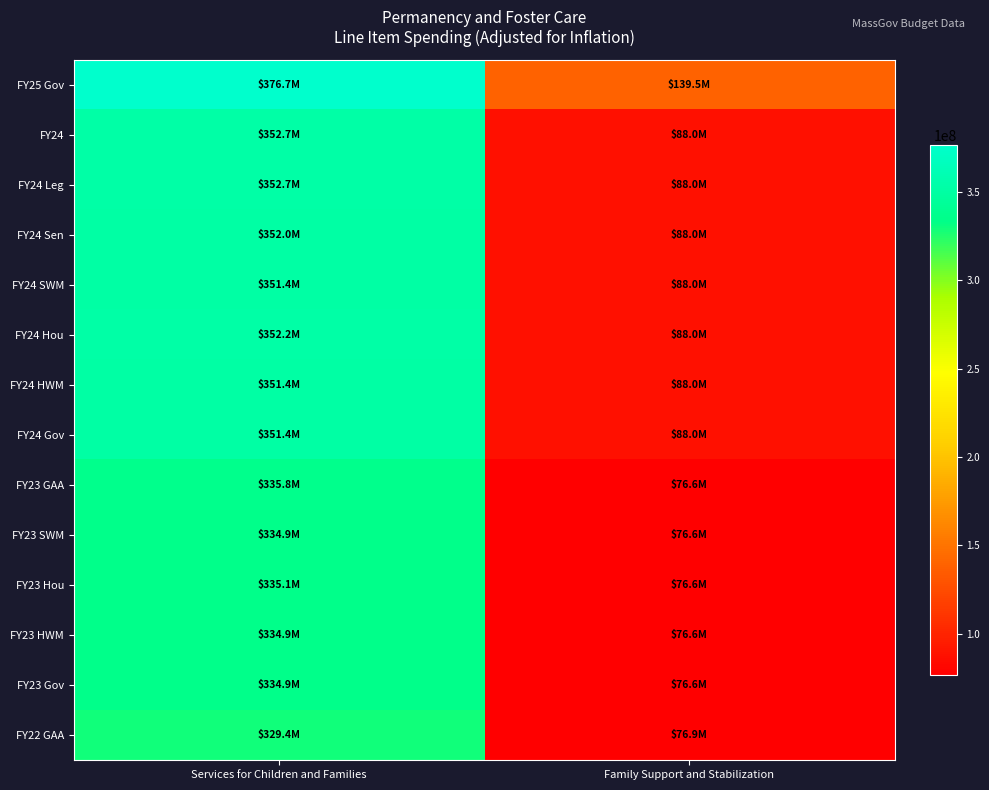

Reading right to left, what are all the values shown in this chart?

FY25 Gov: Family Support and Stabilization=139539127	Services for Children and Families=376723635
FY24: Family Support and Stabilization=87979366	Services for Children and Families=352691008
FY24 Leg: Family Support and Stabilization=87979366	Services for Children and Families=352691008
FY24 Sen: Family Support and Stabilization=87979366	Services for Children and Families=351972361
FY24 SWM: Family Support and Stabilization=87979366	Services for Children and Families=351437093
FY24 Hou: Family Support and Stabilization=87979366	Services for Children and Families=352230083
FY24 HWM: Family Support and Stabilization=87979366	Services for Children and Families=351437093
FY24 Gov: Family Support and Stabilization=87979366	Services for Children and Families=351437093
FY23 GAA: Family Support and Stabilization=76627064	Services for Children and Families=335841114
FY23 SWM: Family Support and Stabilization=76627064	Services for Children and Families=334893245
FY23 Hou: Family Support and Stabilization=76627064	Services for Children and Families=335130211
FY23 HWM: Family Support and Stabilization=76627064	Services for Children and Families=334893244
FY23 Gov: Family Support and Stabilization=76627064	Services for Children and Families=334893245
FY22 GAA: Family Support and Stabilization=76874197	Services for Children and Families=329428477